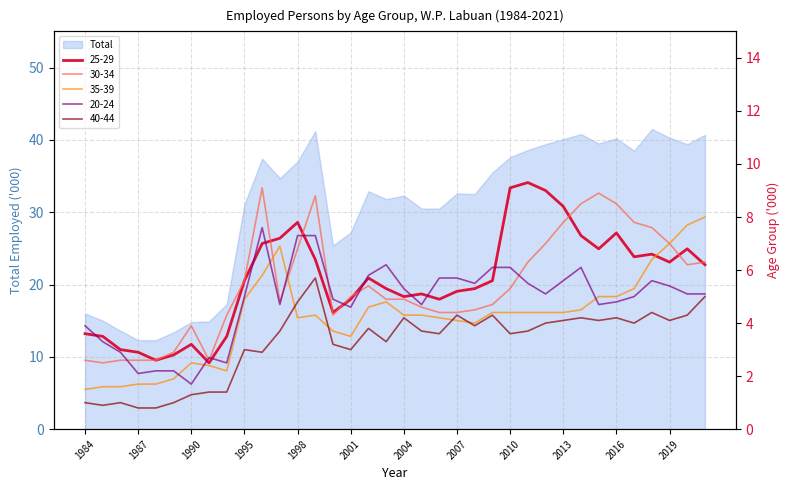

What is the difference between the highest and lowest values at 1996?

6.2